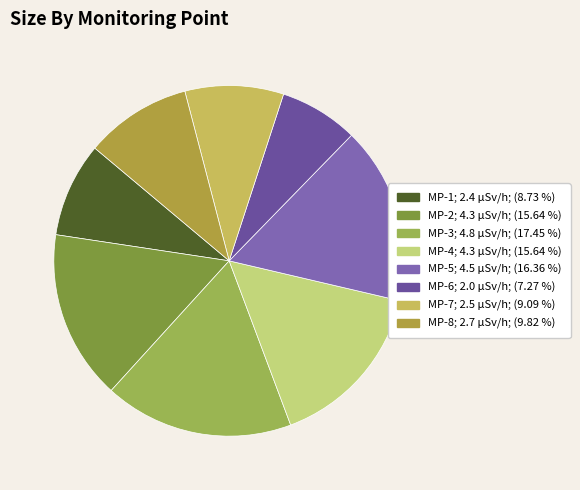

Which has a higher value, MP-4 or MP-5?

MP-5